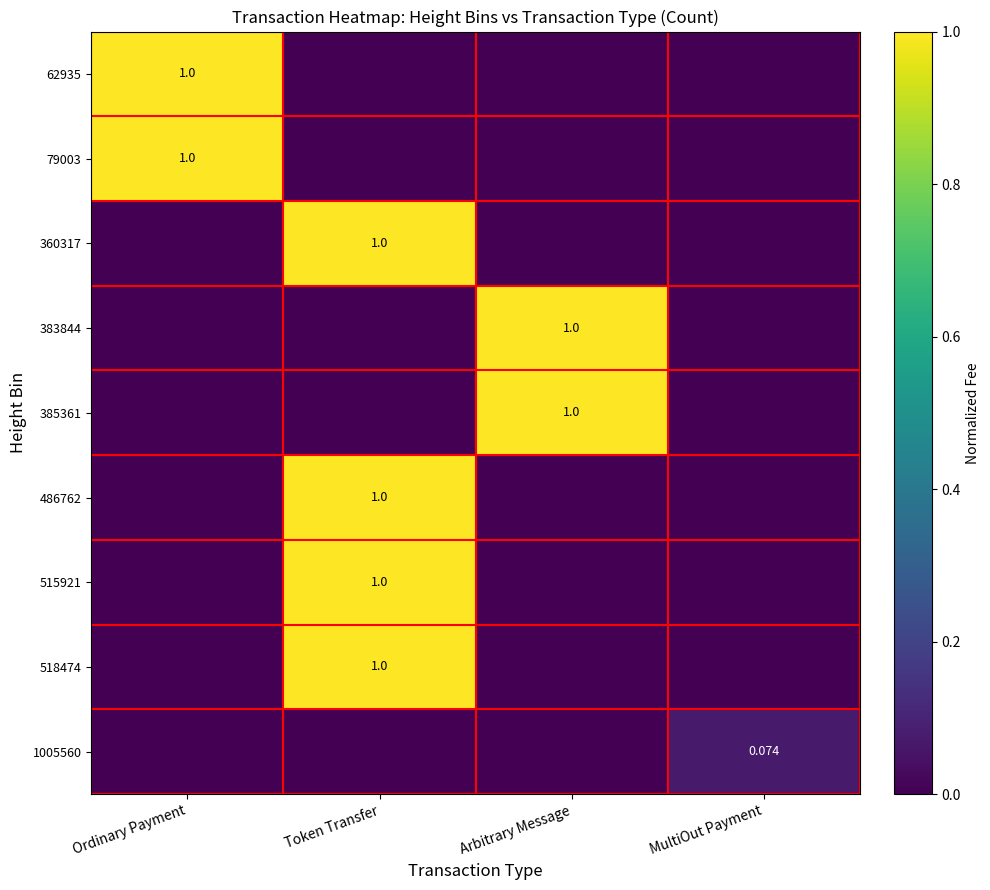

The value of 79003 at Arbitrary Message is 0.4. True or false?

False